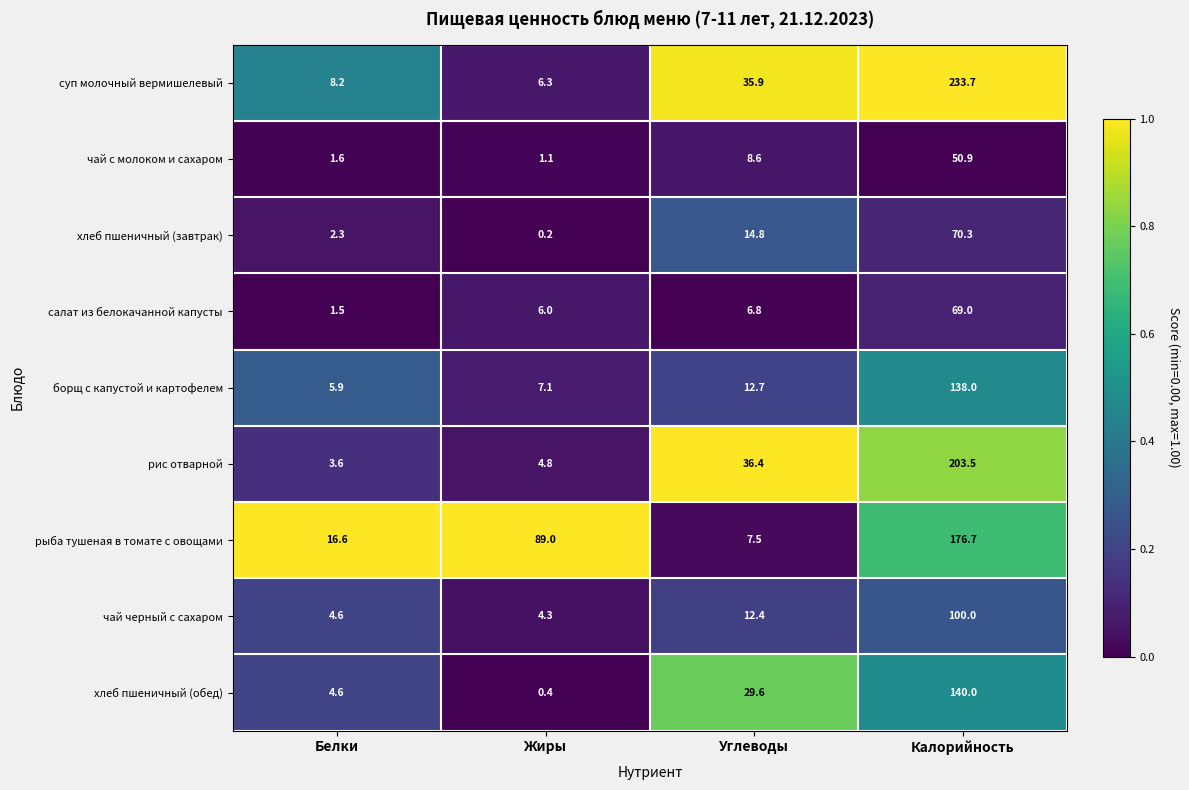

The рис отварной series shows 3.6 at Белки. True or false?

True